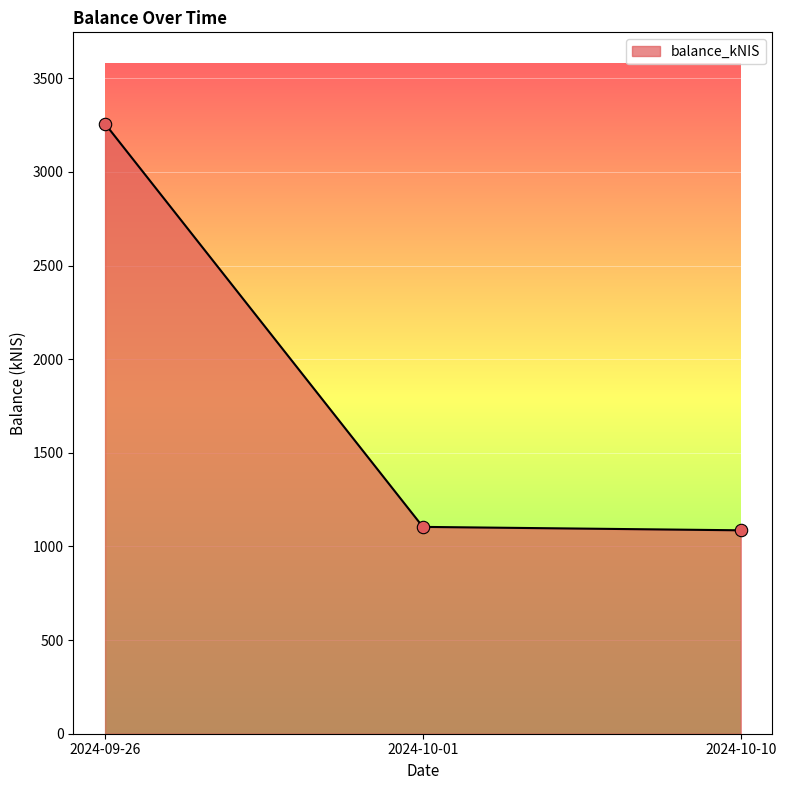

Approximately how many times larger is the value at 2024-10-10 compared to 2024-09-26?

0.3